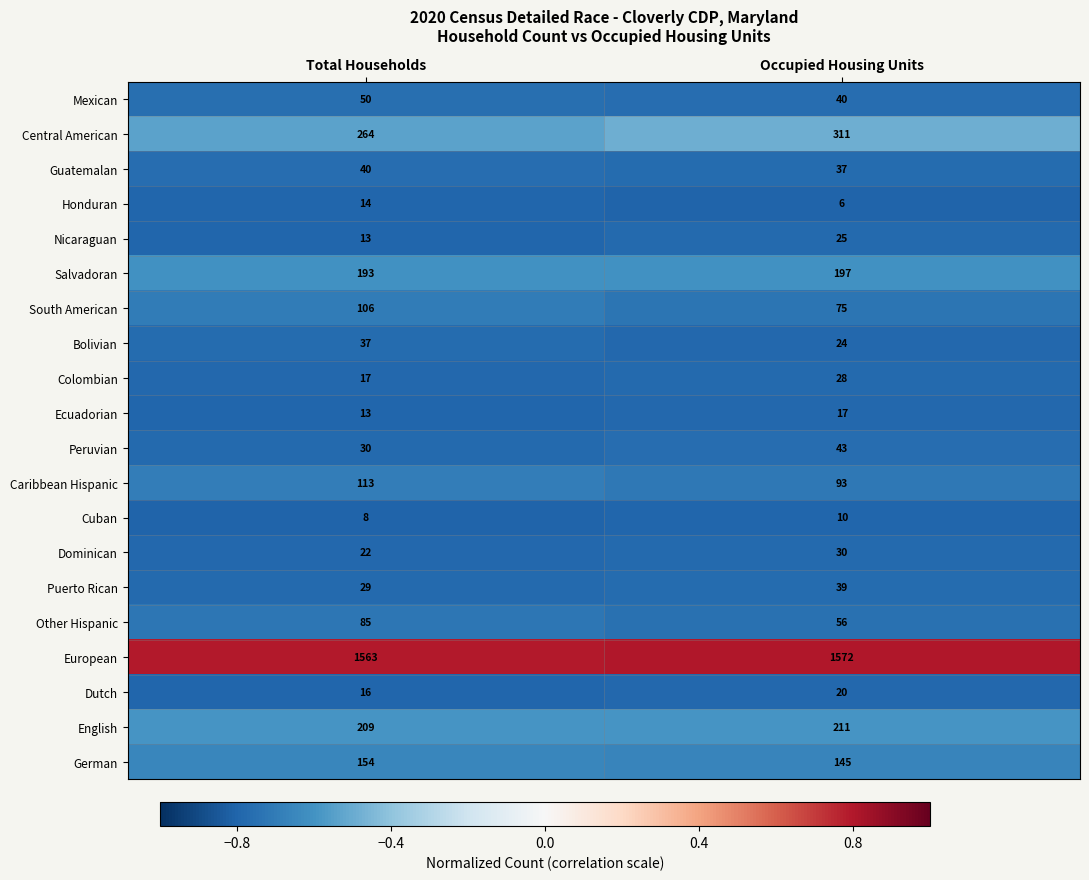

Which series has the largest range (max minus min)?

Central American